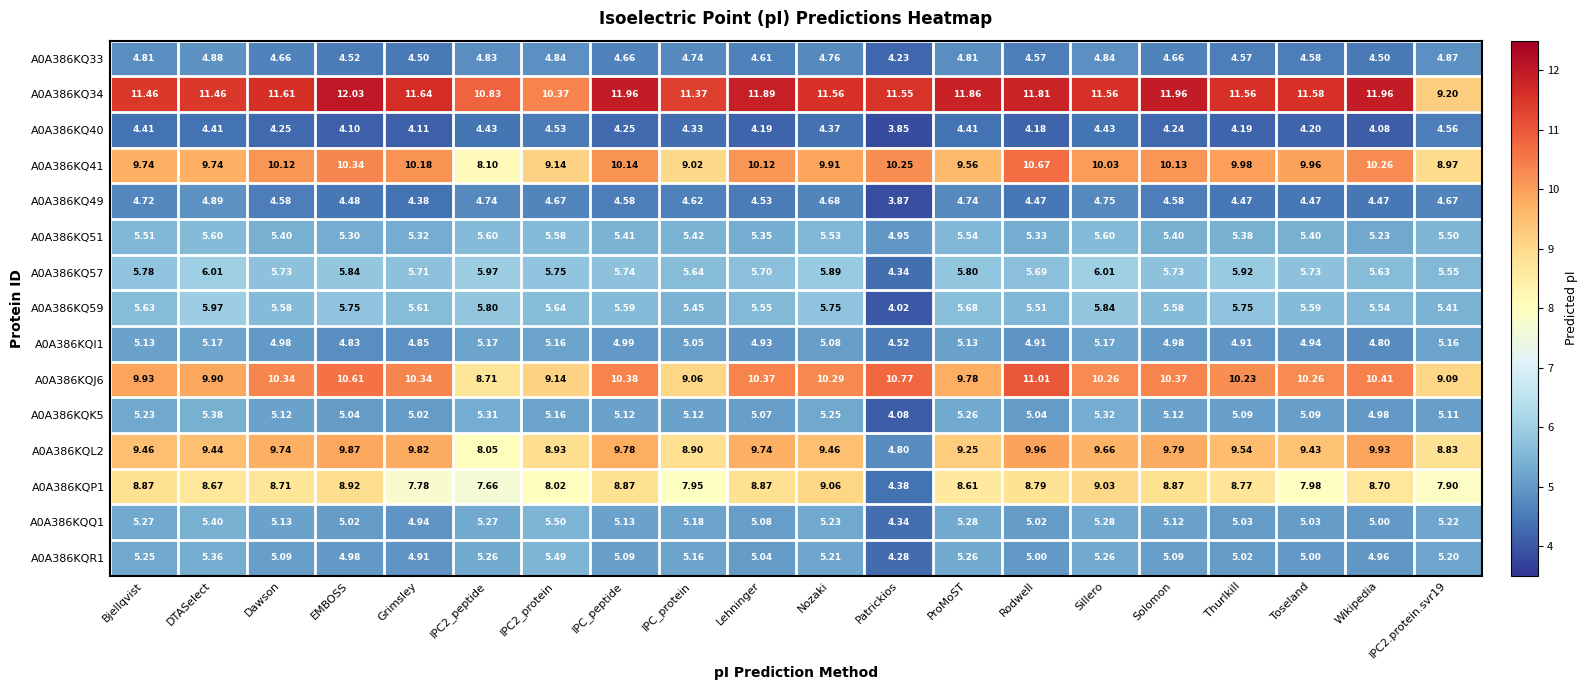

How many values in the A0A386KQ40 series are below 4?

1